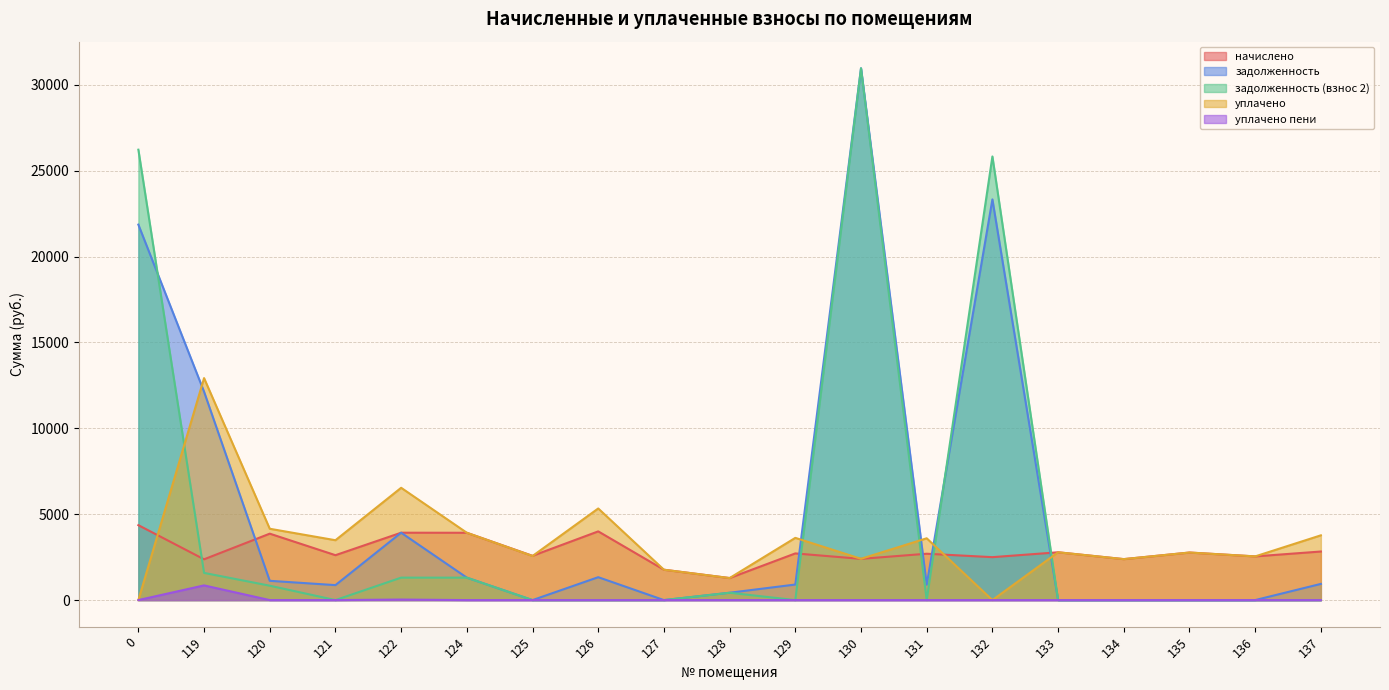

Reading left to right, what are all the values shown in this chart?

начислено: 0=4361.7	119=2374.4	120=3867.7	121=2614.1	122=3923.0	124=3919.3	125=2577.2	126=4000.4	127=1767.9	128=1283.1	129=2717.3	130=2400.3	131=2698.9	132=2499.8	133=2783.7	134=2385.5	135=2768.9	136=2544.0	137=2827.9
задолженность: 0=21860.5	119=12132.9	120=1122.5	121=871.4	122=3923.0	124=1306.4	125=0.0	126=1333.5	127=0.0	128=427.7	129=905.8	130=30963.5	131=899.6	132=23327.9	133=0.0	134=0.0	135=0.0	136=0.0	137=942.6
задолженность (взнос 2): 0=26222.3	119=1583.0	120=837.3	121=0.0	122=1307.7	124=1306.4	125=0.0	126=0.0	127=0.0	128=427.7	129=0.0	130=30960.4	131=0.0	132=25827.7	133=0.0	134=0.0	135=0.0	136=0.0	137=0.0
уплачено: 0=0.0	119=12924.3	120=4152.8	121=3485.4	122=6538.3	124=3919.3	125=2567.2	126=5333.9	127=1767.9	128=1283.1	129=3623.1	130=2403.3	131=3598.5	132=0.0	133=2783.7	134=2385.5	135=2768.9	136=2544.0	137=3770.6
уплачено пени: 0=0.0	119=855.3	120=0.0	121=0.0	122=31.1	124=0.0	125=0.0	126=0.0	127=0.0	128=0.0	129=0.0	130=0.0	131=0.0	132=0.0	133=0.0	134=0.0	135=0.0	136=0.0	137=0.0